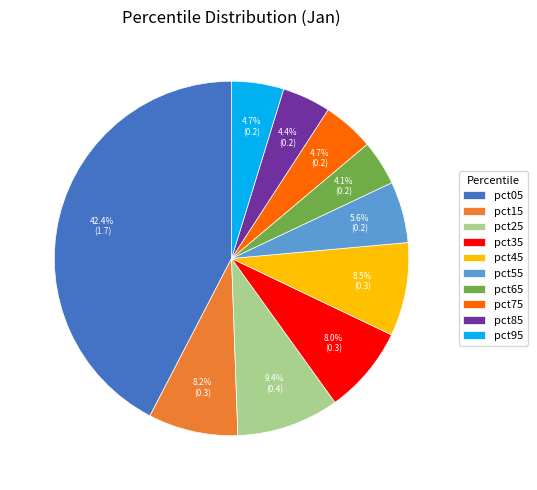

To the nearest percent, what portion does pct75 represent?

5%